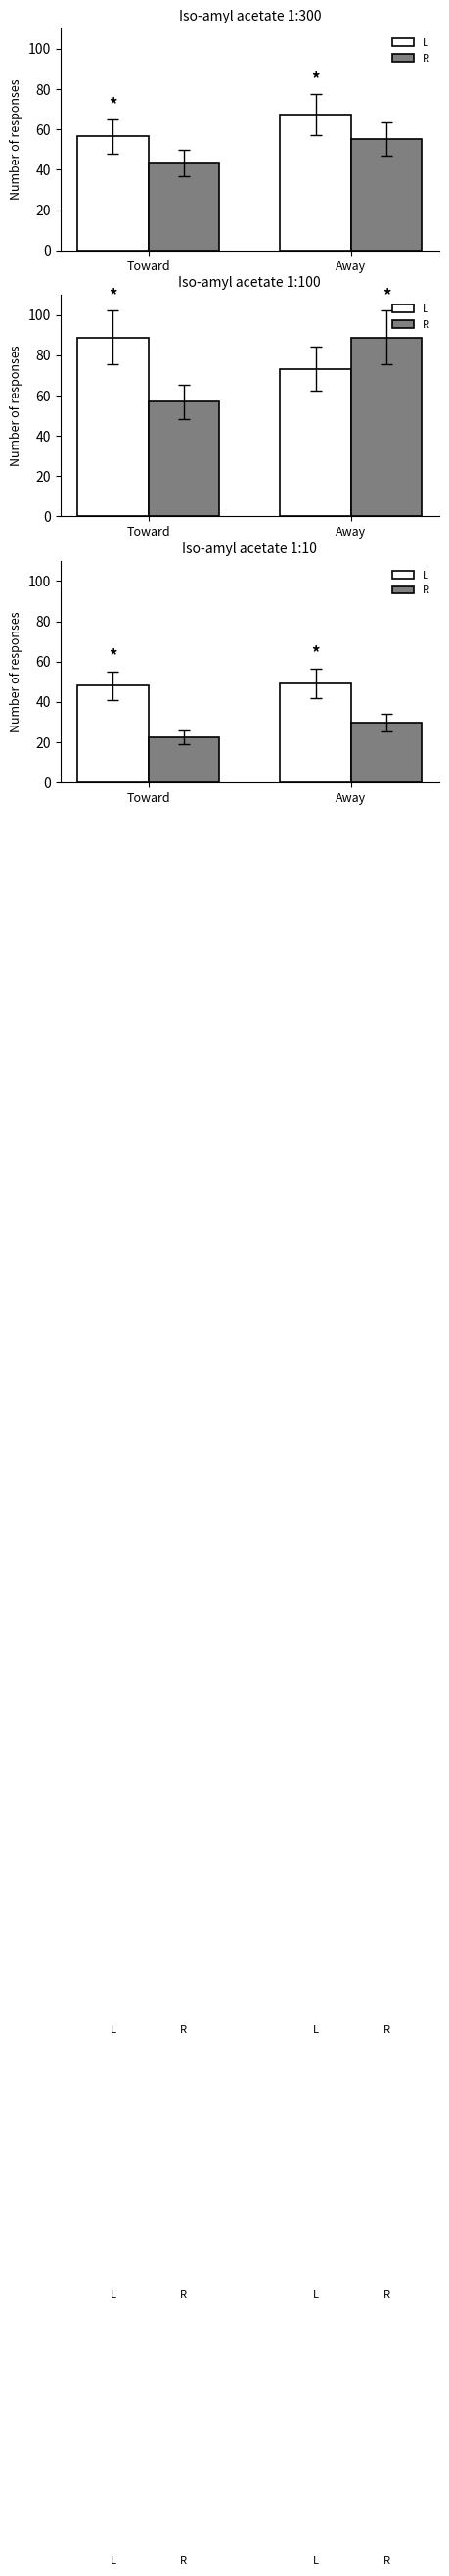

Rank the series by their average value, from lowest to highest.

R, L